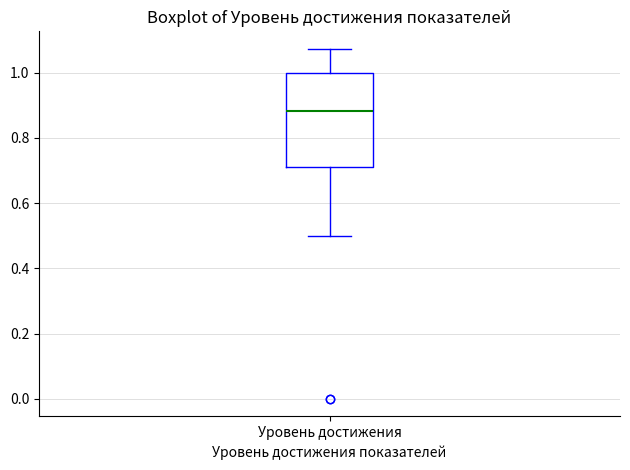

Transcribe this box plot: give where the median line is, the range the box spans, and where the two whiskers end, as read against the y-axis. The values are not printed on the chart, so give them approximately, as read against the axis.

median 0.88, box 0.72 to 1.00, whiskers 0.50 to 1.08